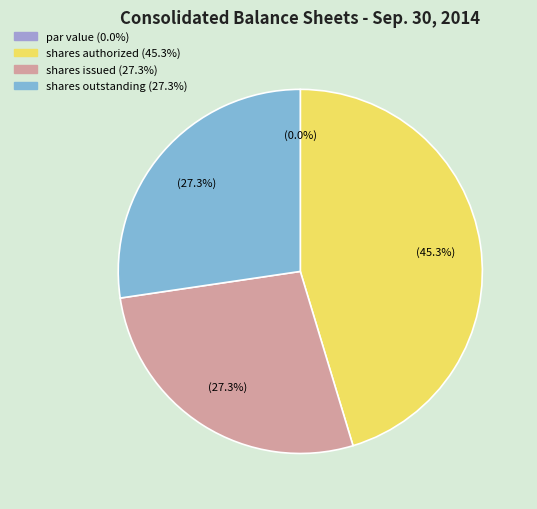

What is the total percentage of Common Stock, shares issued and Common Stock, shares authorized?

72.7%